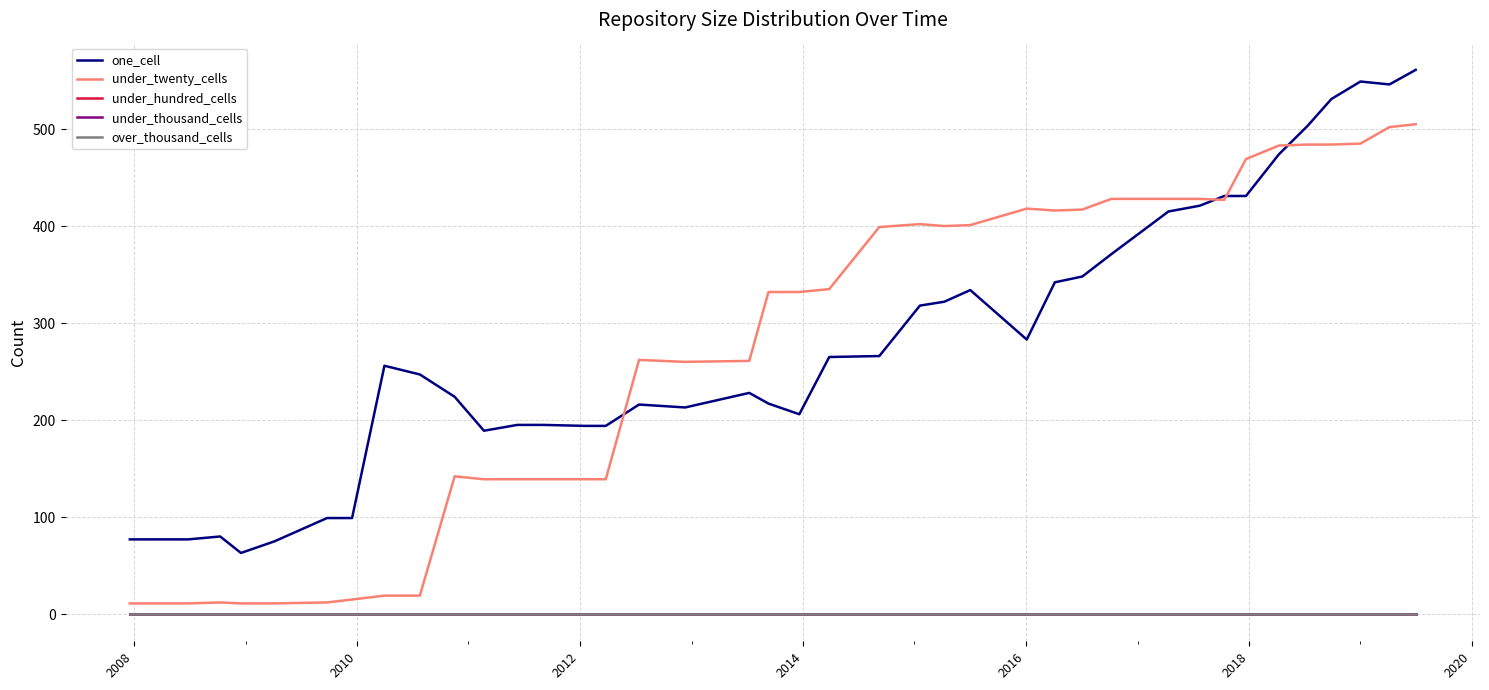

Does the chart display data point markers on the line(s)?

No